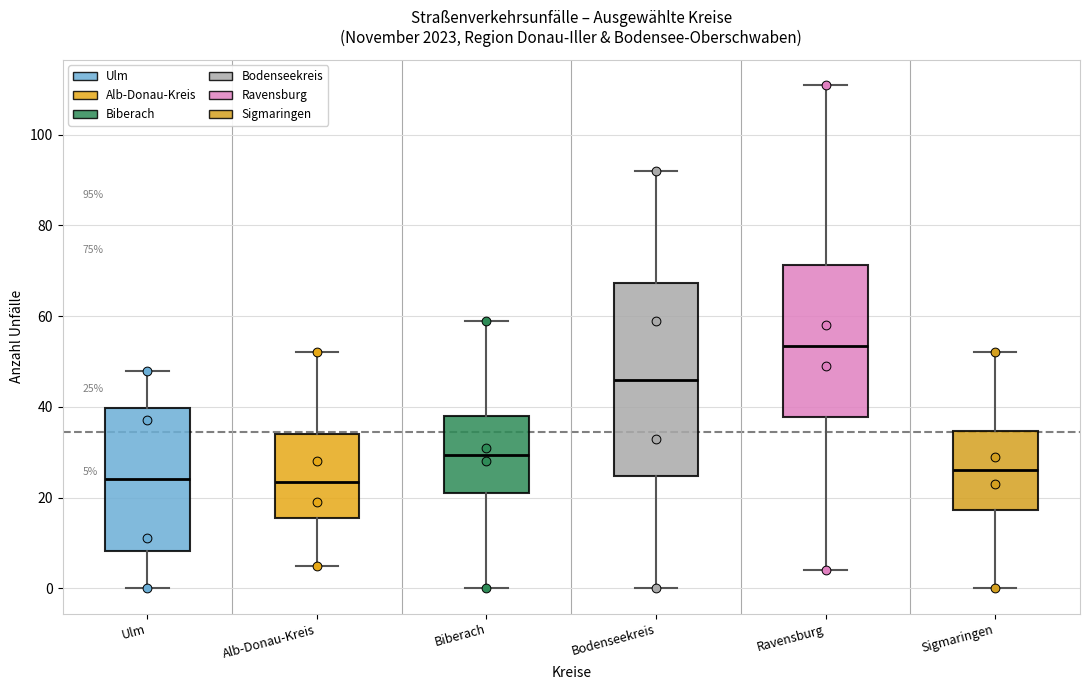

Comparing the boxes themselves (not the whiskers), which one is the tallest?

Bodenseekreis